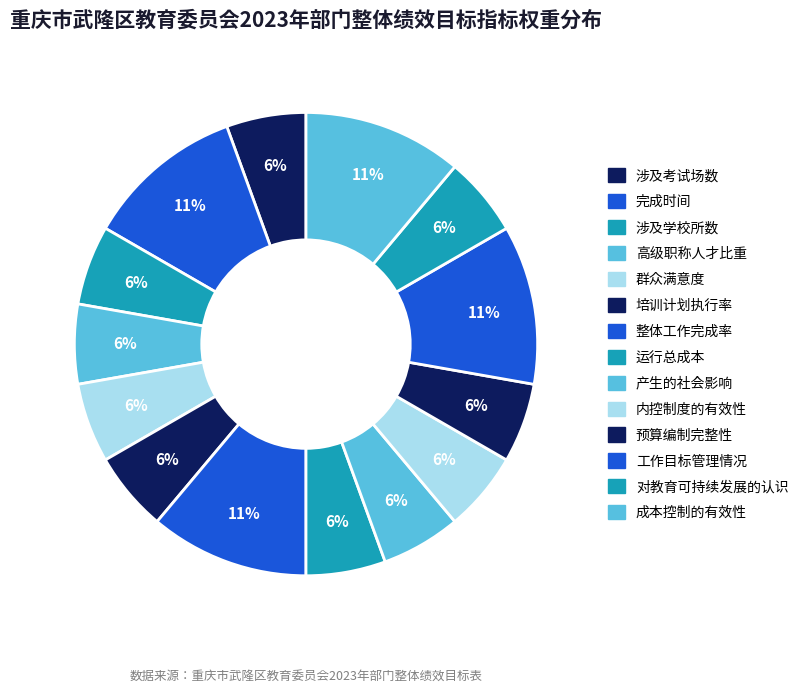

Is it true that 涉及考试场数 is 6% of the pie?

True